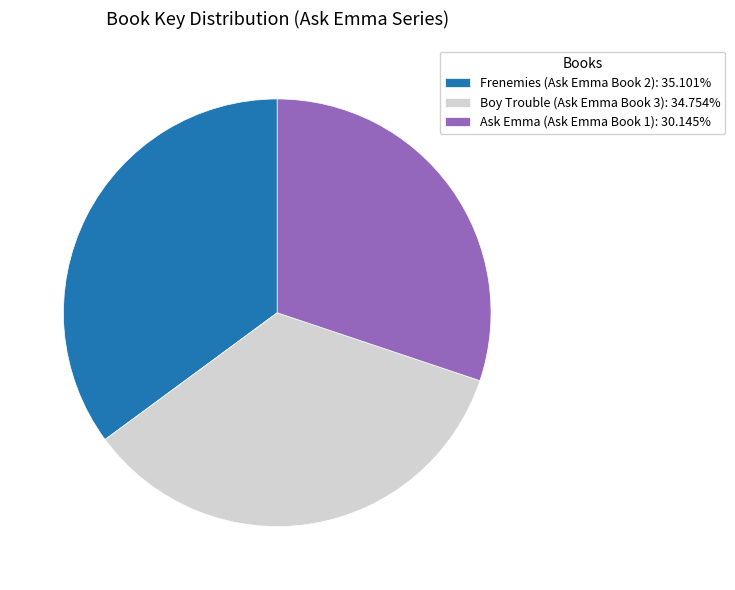

Is the sum of Boy Trouble (Ask Emma Book 3) and Ask Emma (Ask Emma Book 1) greater than half?

Yes